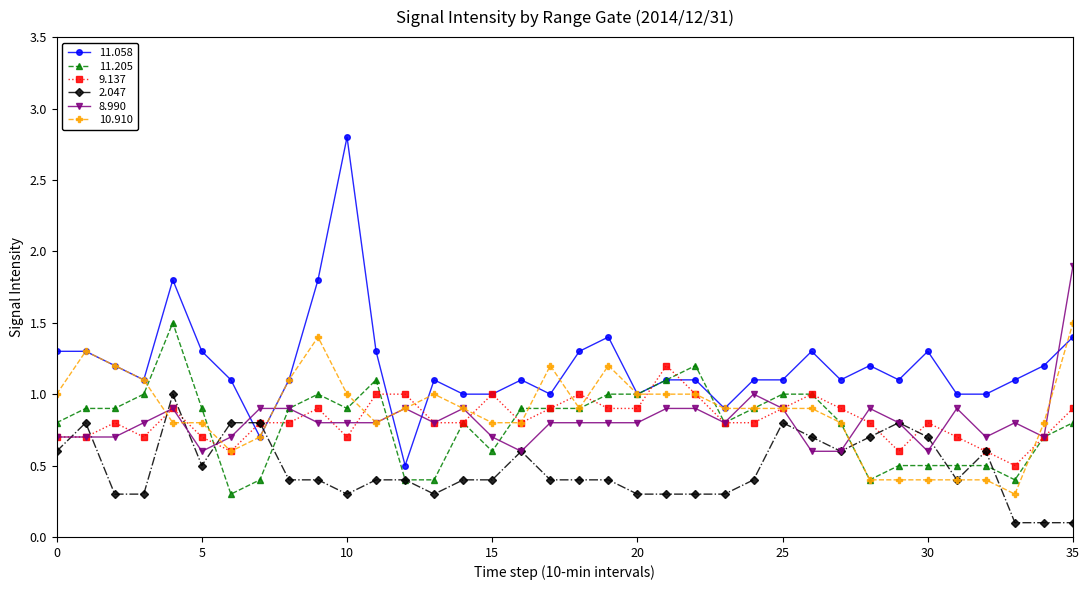

Which series has the largest total across all categories?

11.058